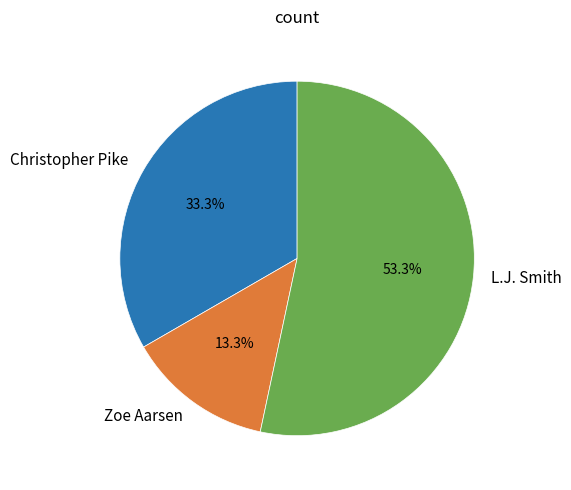

How many segments does this pie chart have?

3